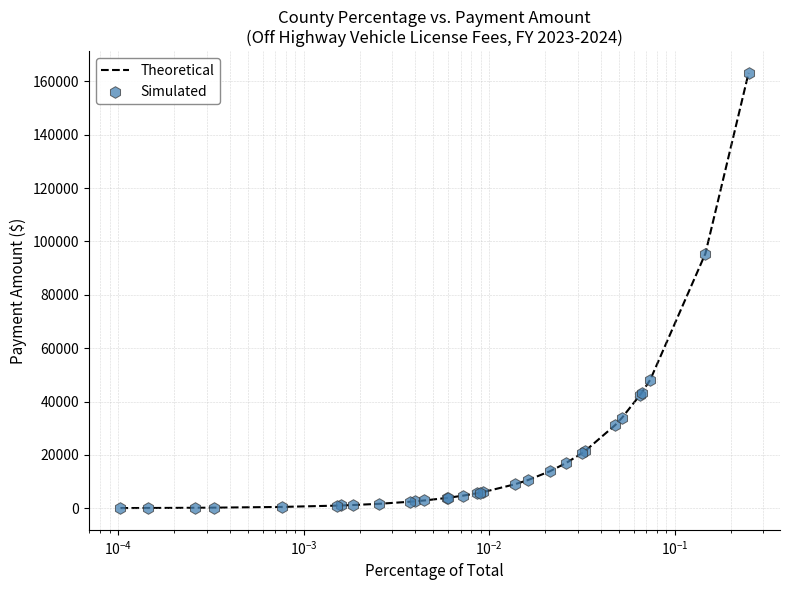

What is the difference between the maximum and minimum values?

163095.0